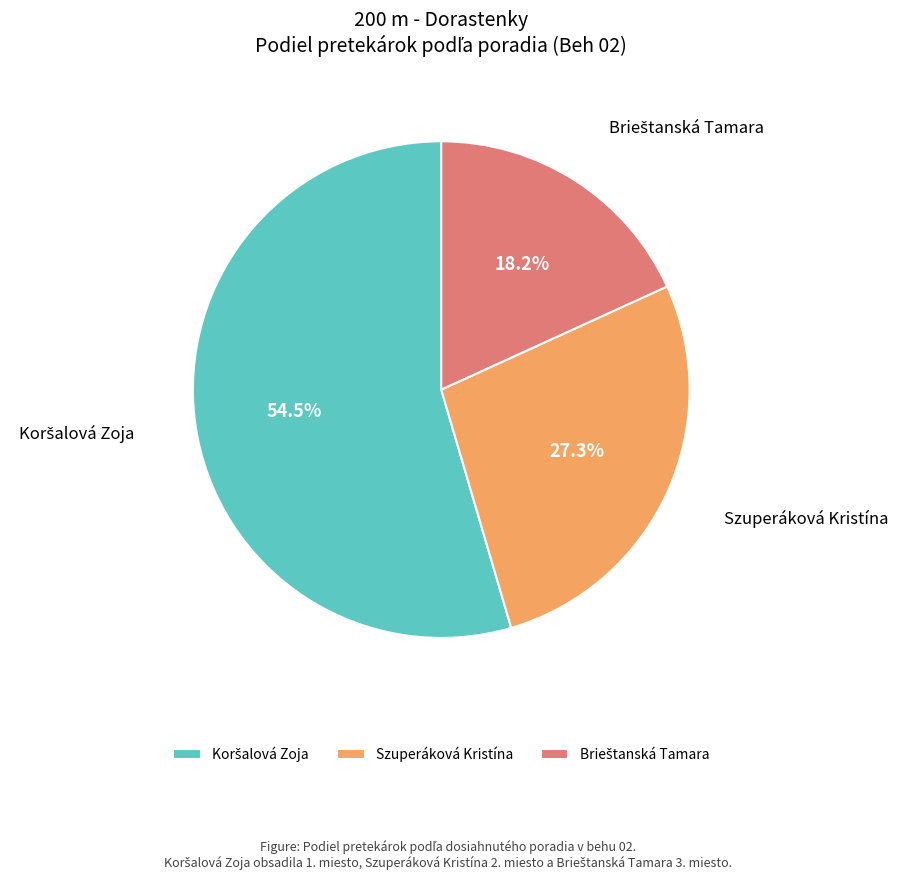

Does any single category account for the majority?

Yes